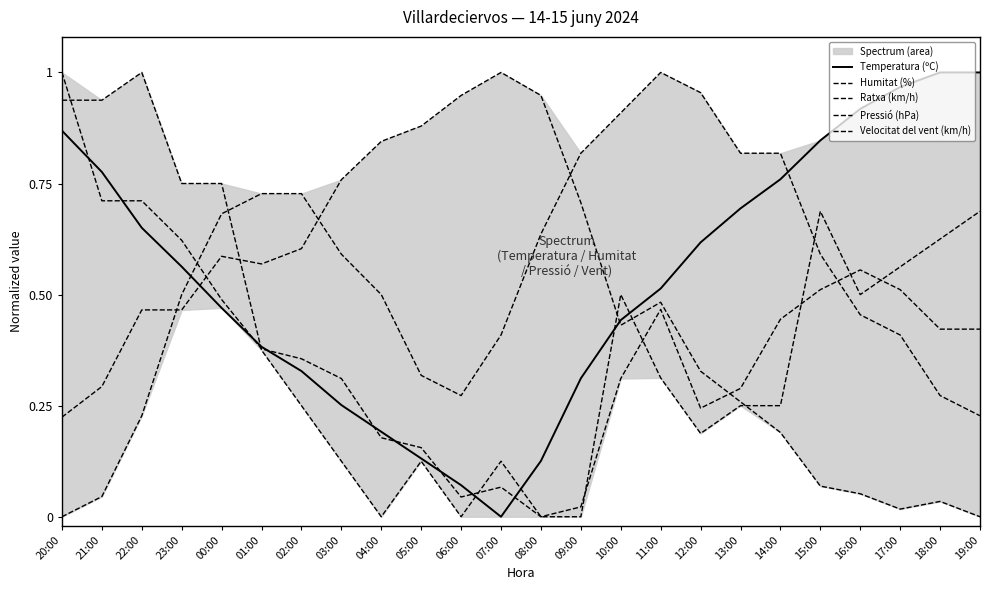

True or false: Temperatura (ºC) has a value of 0.2 at 12:00.

False